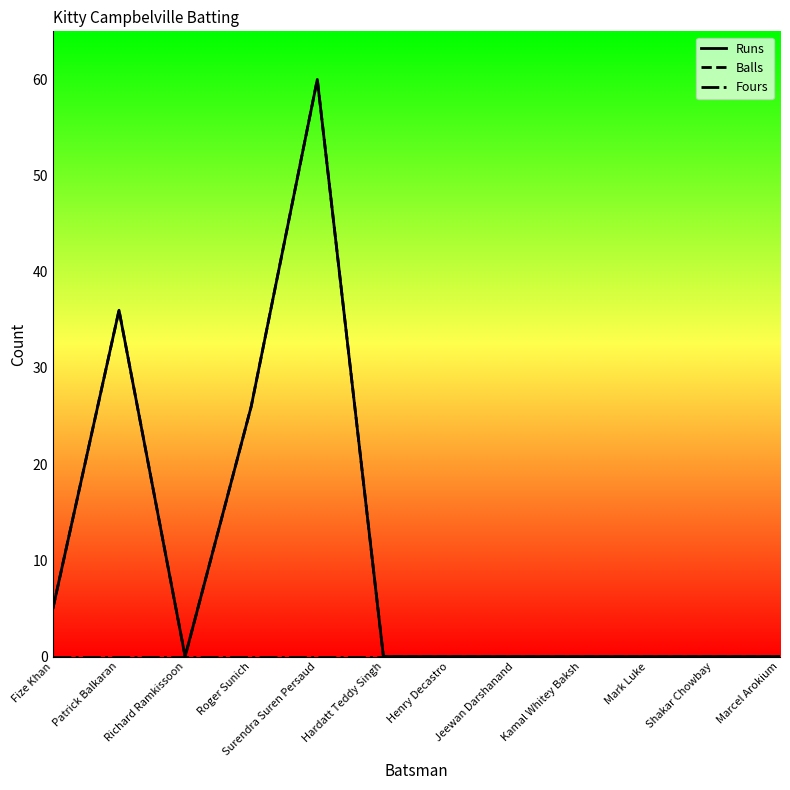

How many lines are shown in the chart?

3